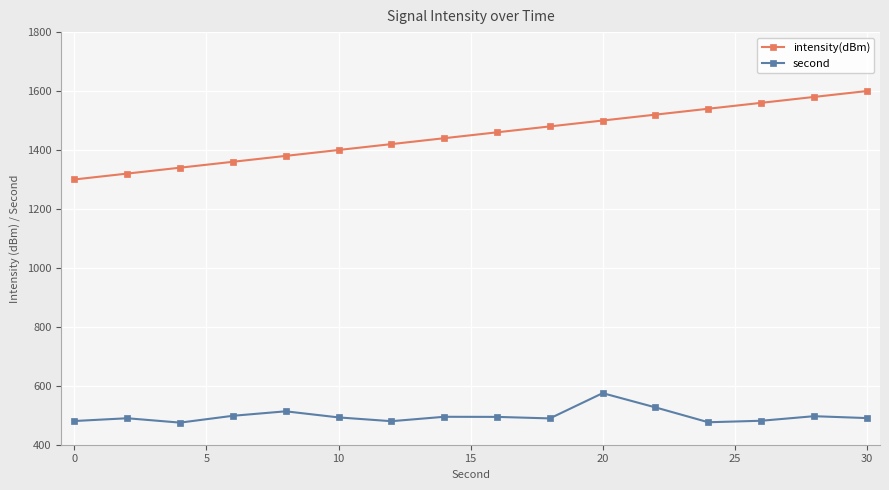

Is this an area chart (filled region under the line)?

No